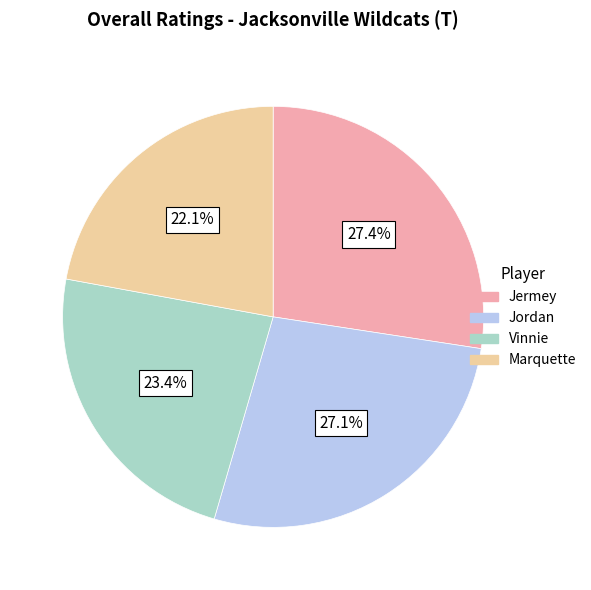

How many segments does this pie chart have?

4